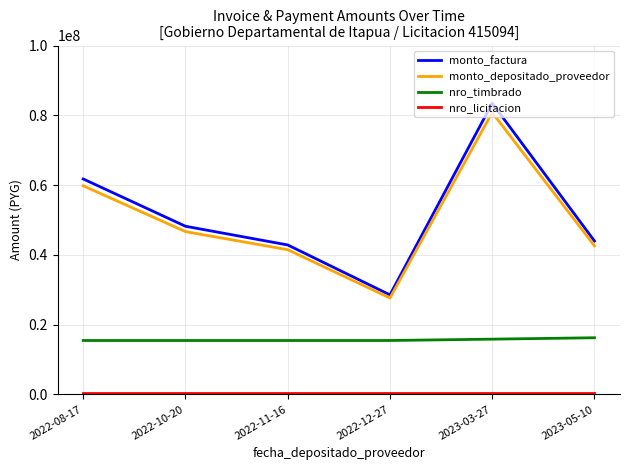

Where is the first local maximum for monto_depositado_proveedor?

2023-03-27